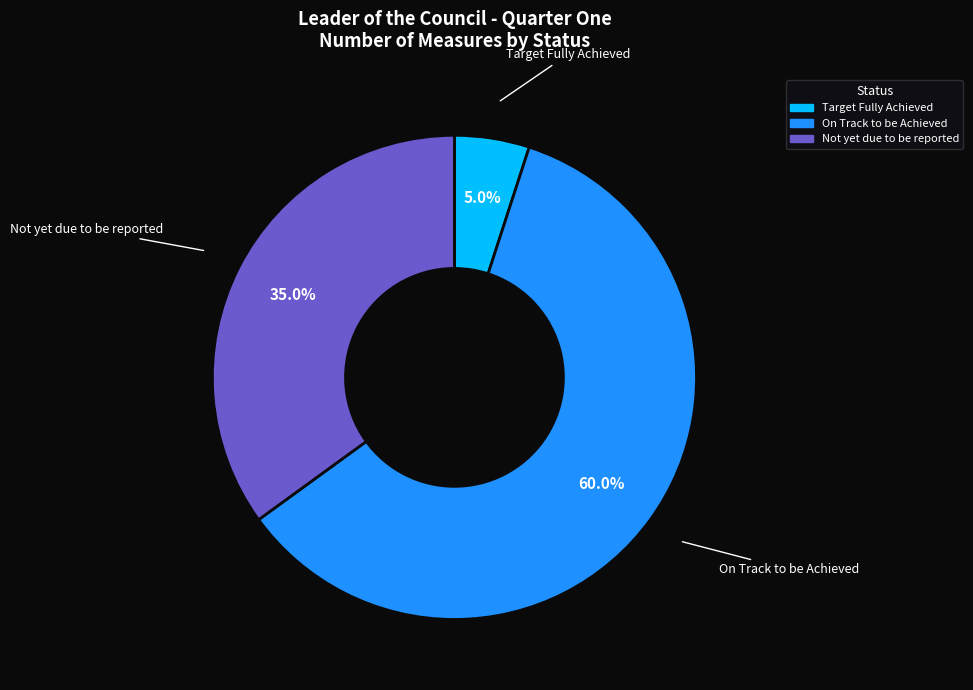

Does any single category account for the majority?

Yes